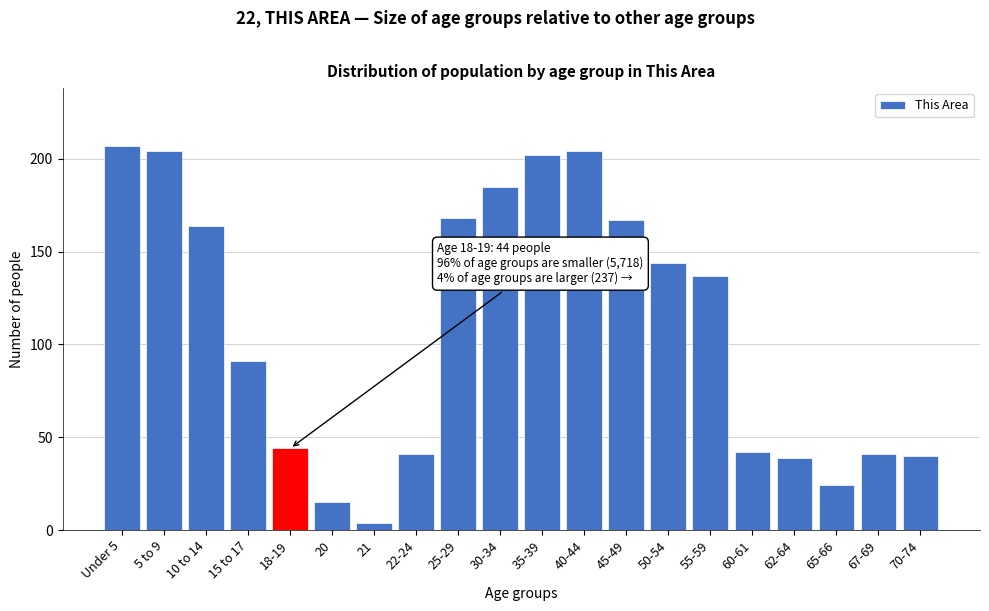

Reading right to left, what are all the values shown in this chart?

70-74=40	67-69=41	65-66=24	62-64=39	60-61=42	55-59=137	50-54=144	45-49=167	40-44=204	35-39=202	30-34=185	25-29=168	22-24=41	21=4	20=15	18-19=44	15 to 17=91	10 to 14=164	5 to 9=204	Under 5=207